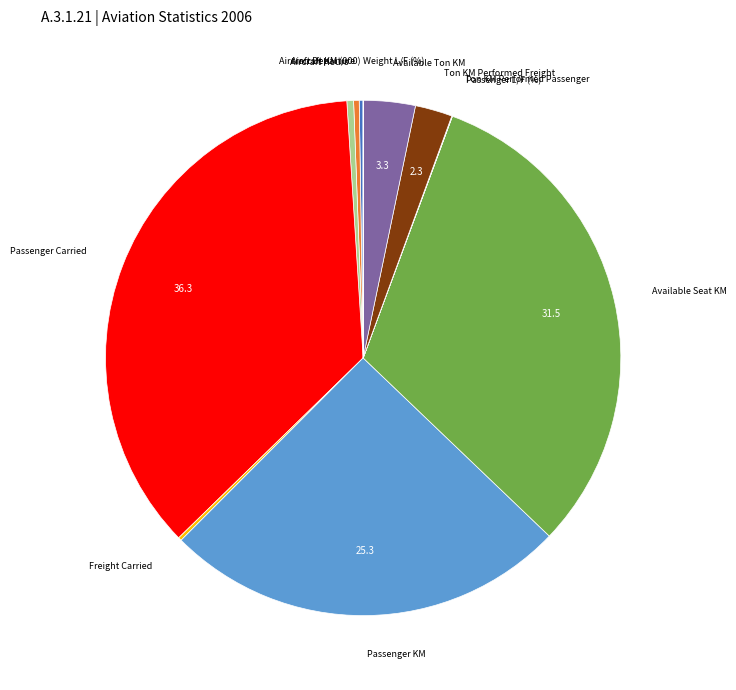

Is there a majority slice in this chart?

No